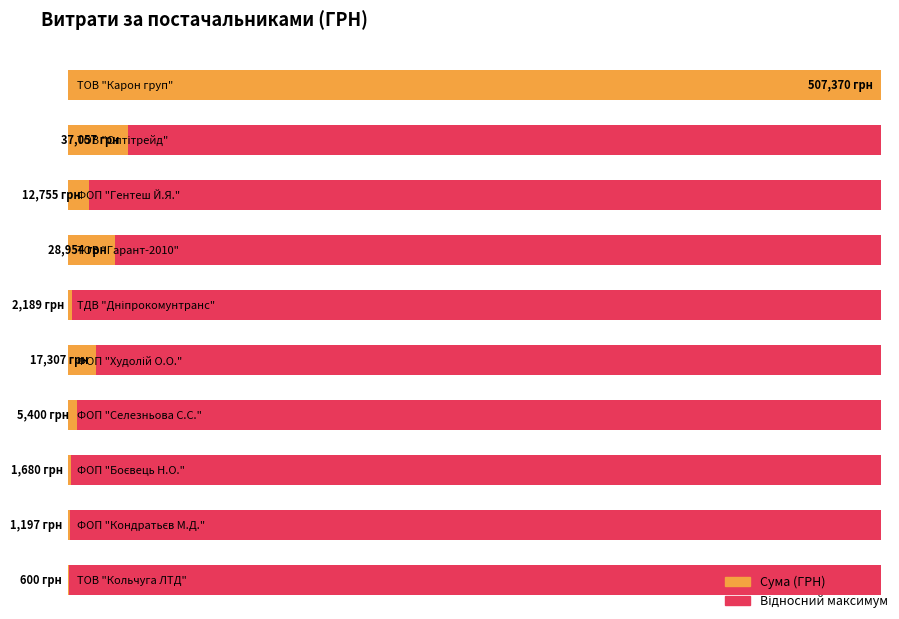

At which category does the chart reach its minimum across all series?

ТОВ "Кольчуга ЛТД"